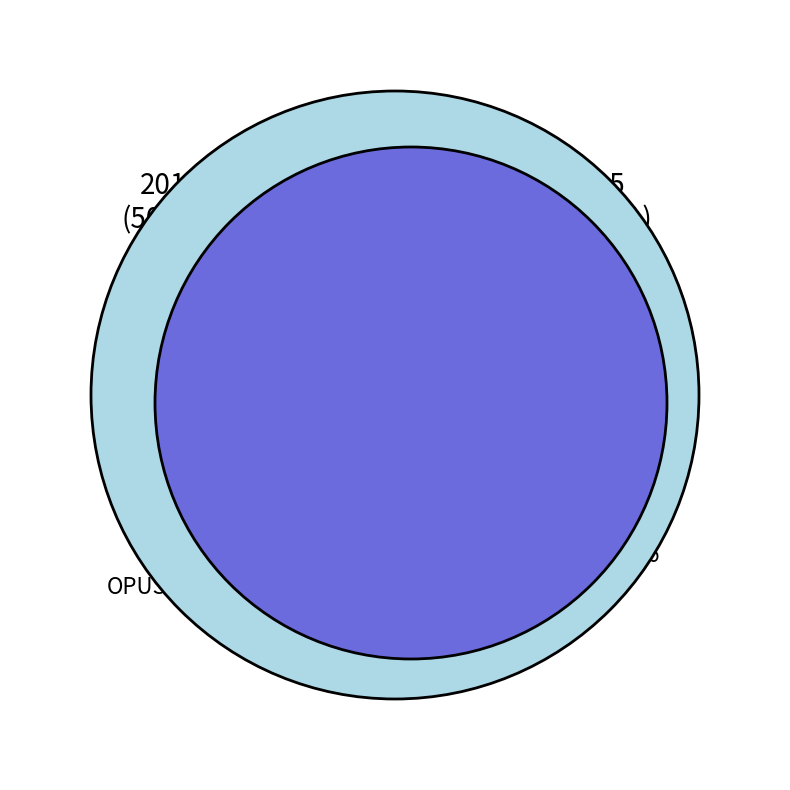

Which category has the biggest portion of the pie?

OPUS4-8406